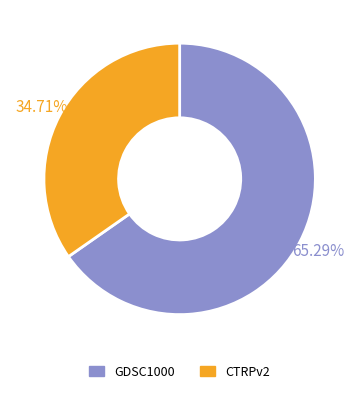

The GDSC1000 slice represents 77% of the pie. True or false?

False